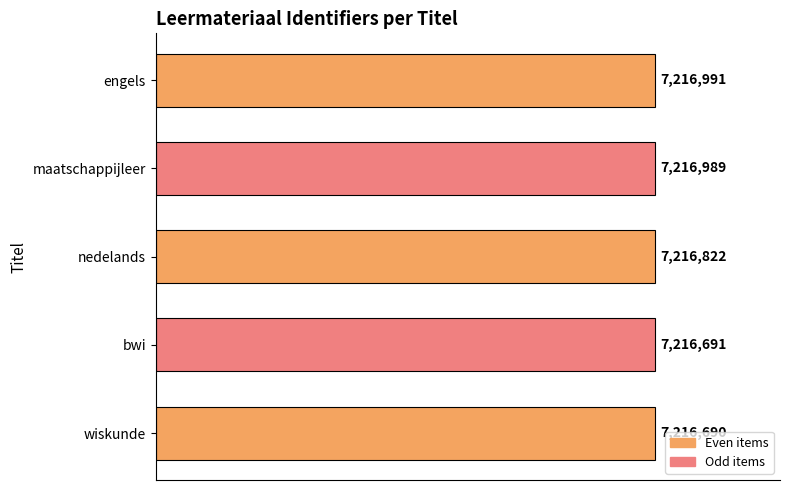

Does the chart contain any negative values?

No